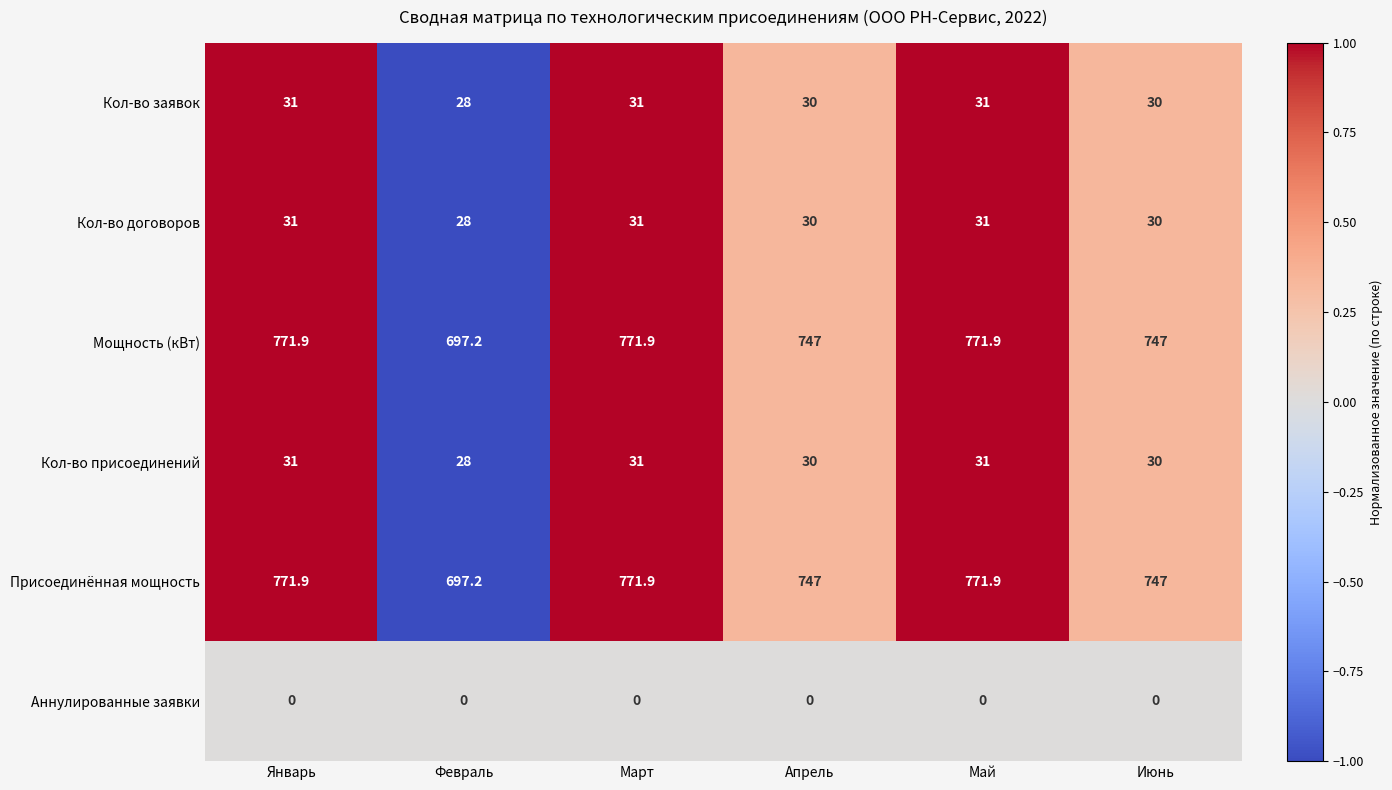

What value does the Присоединённая мощность series have at Июнь?

747.0